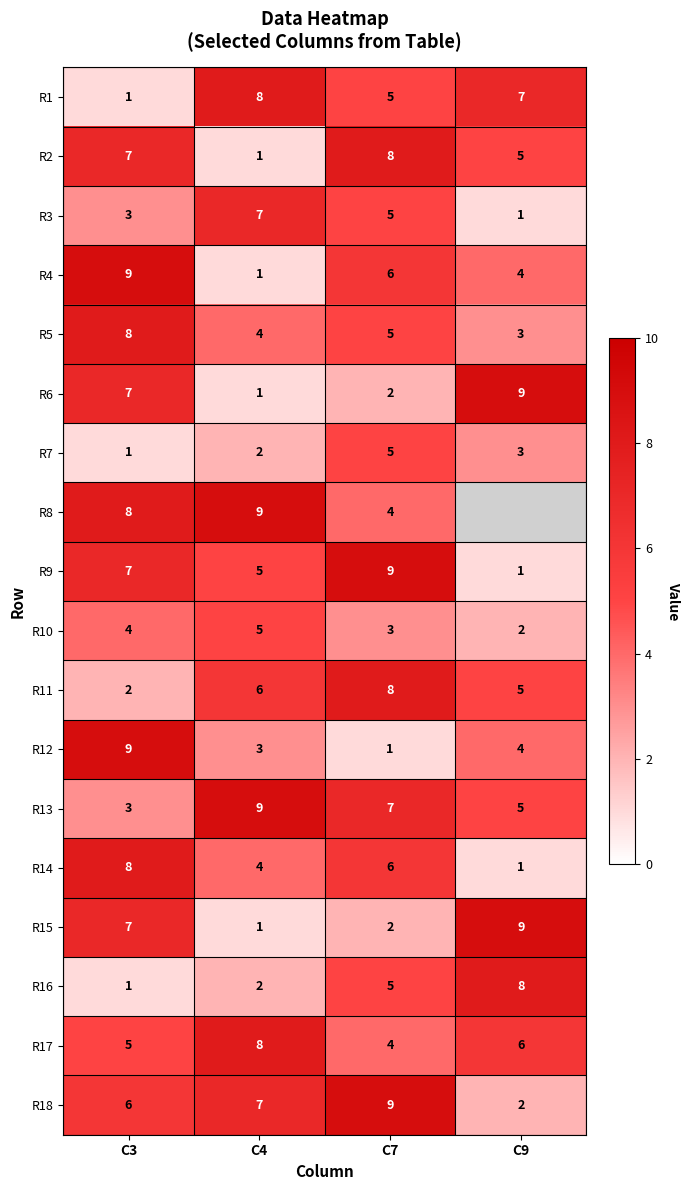

What is the total value across all series at C4?

83